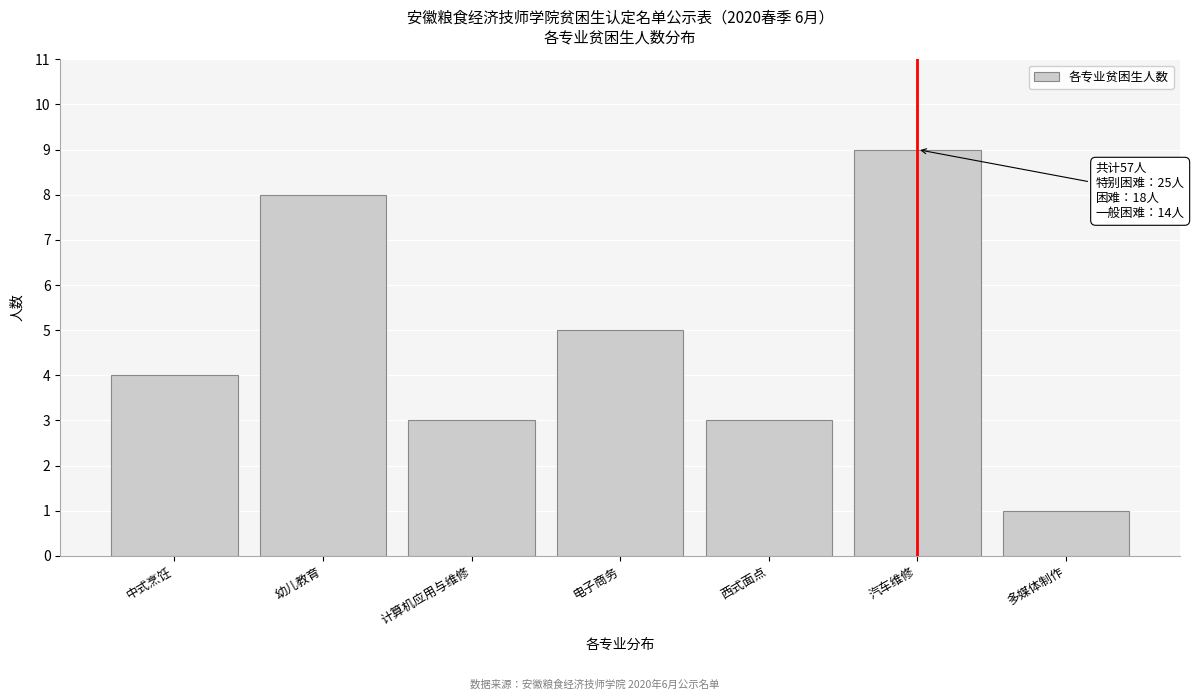

Reading left to right, extract all data points from this chart.

4	8	3	5	3	9	1